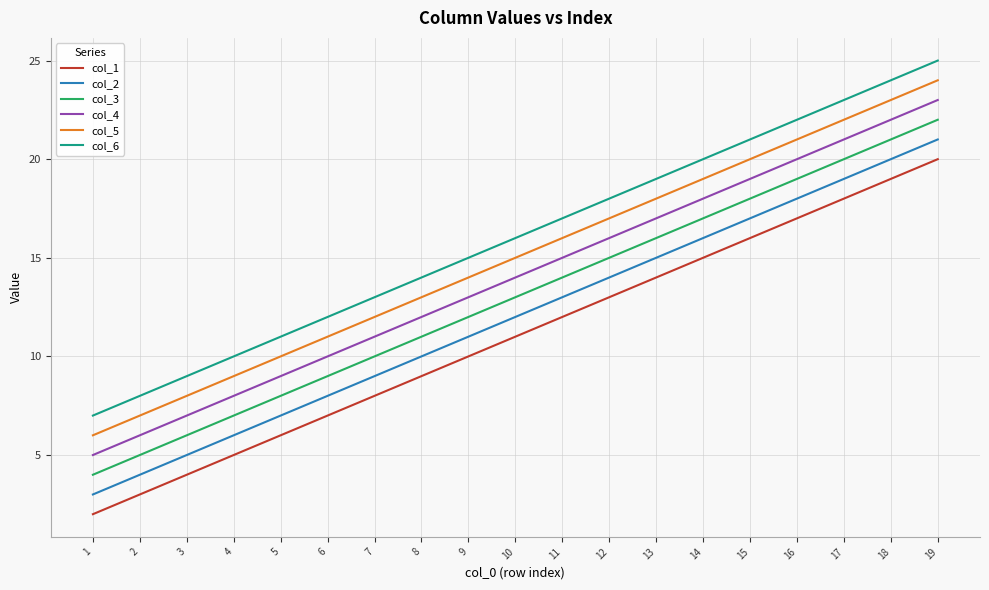

What is the difference between the col_1 values at 6 and 15?

9